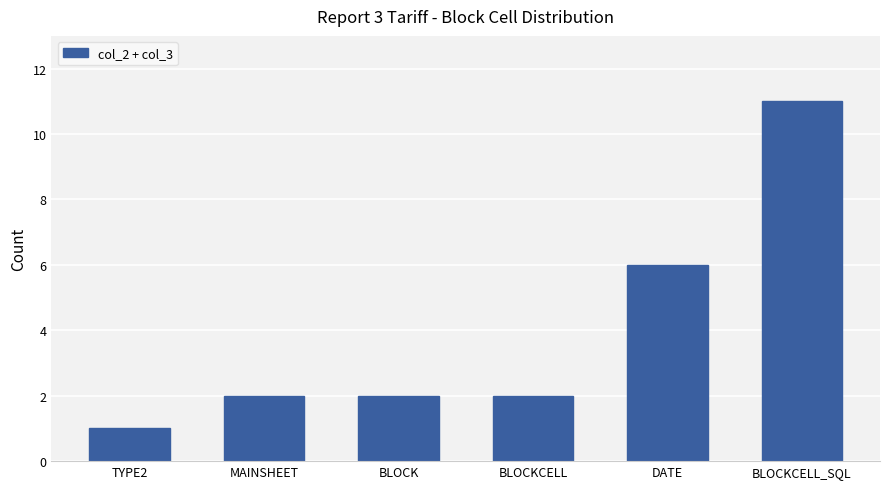

What is the difference between the values at TYPE2 and BLOCKCELL?

1